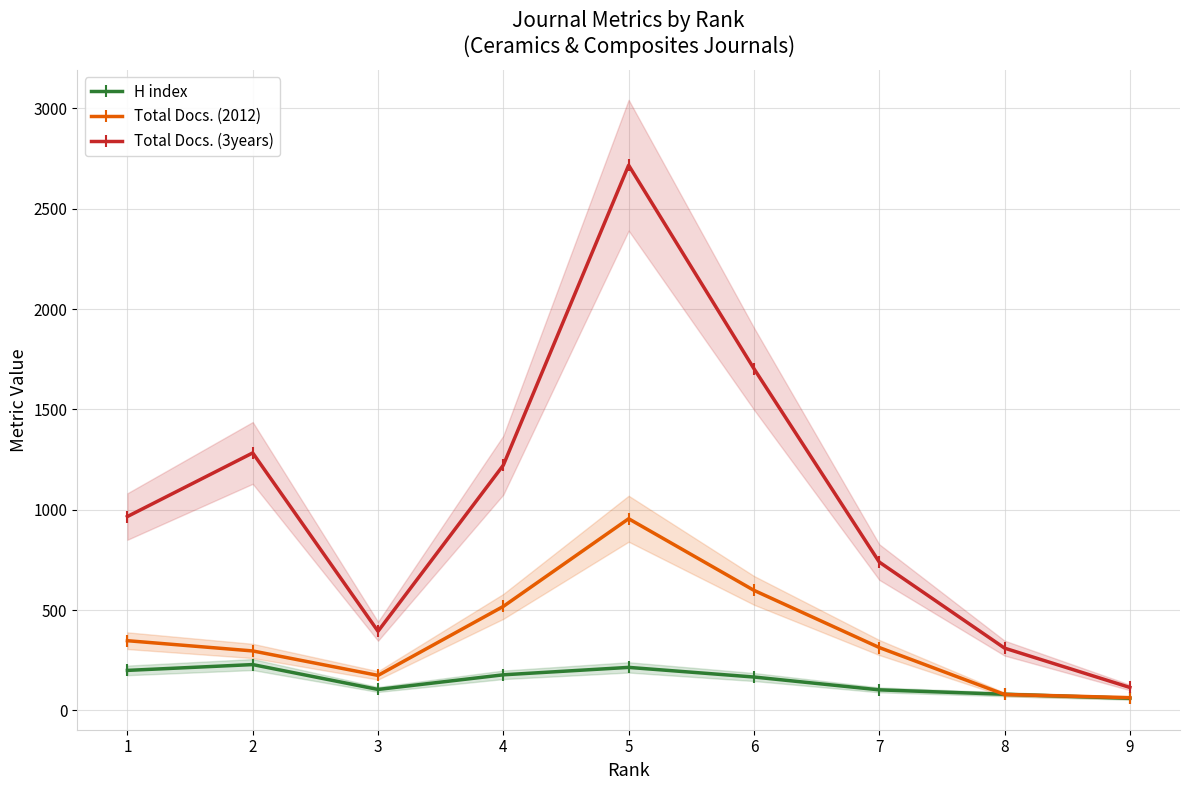

Between 5 and 9, which series saw the biggest shift?

Total Docs. (3years)